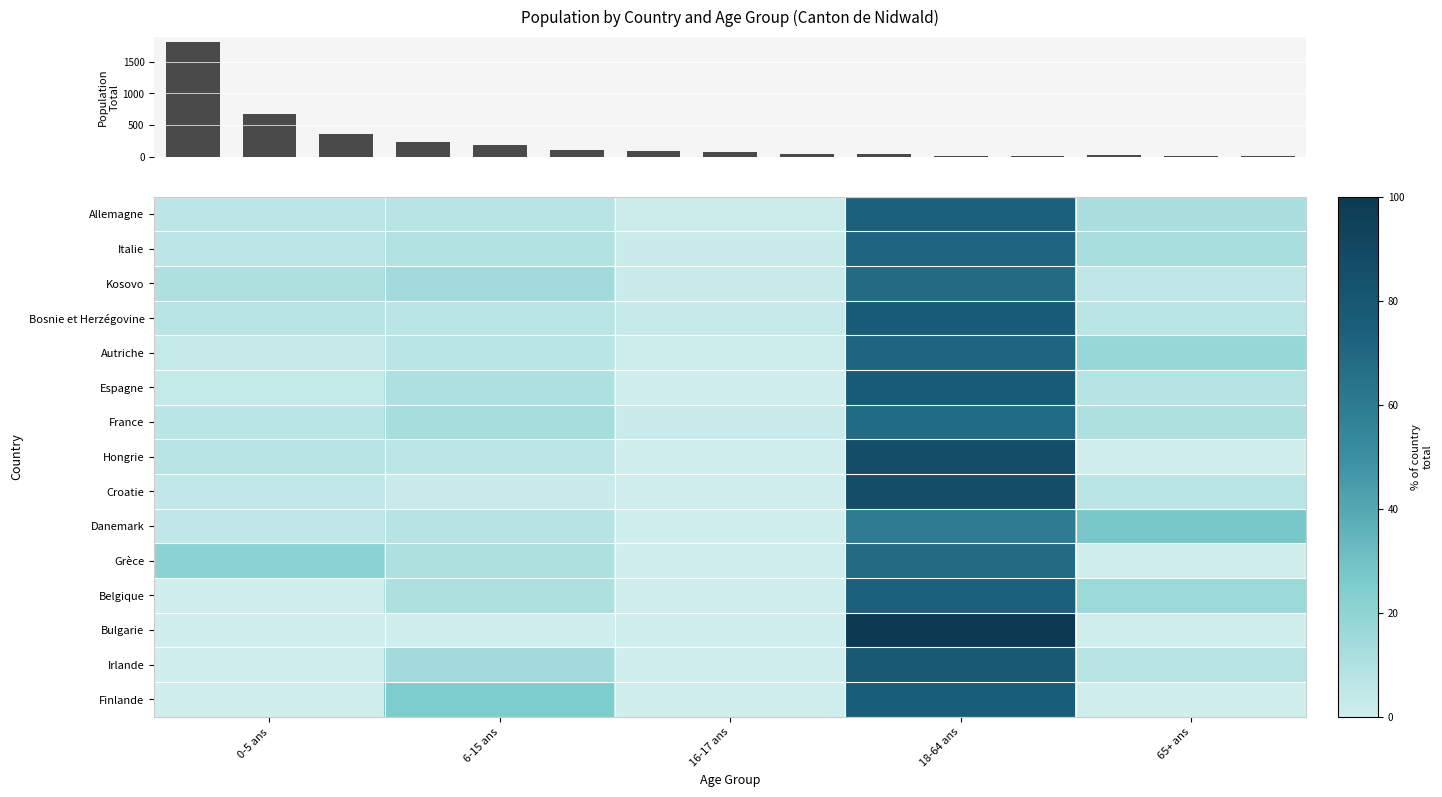

Reading left to right, list all the values displayed in this chart.

Allemagne: 0-5 ans=5.9	6-15 ans=7.4	16-17 ans=1.5	18-64 ans=73.9	65+ ans=11.3
Italie: 0-5 ans=6.0	6-15 ans=8.7	16-17 ans=1.9	18-64 ans=71.5	65+ ans=11.9
Kosovo: 0-5 ans=10.5	6-15 ans=14.2	16-17 ans=1.7	18-64 ans=68.7	65+ ans=4.8
Bosnie et Herzégovine: 0-5 ans=7.1	6-15 ans=6.7	16-17 ans=2.9	18-64 ans=76.5	65+ ans=6.7
Autriche: 0-5 ans=3.3	6-15 ans=6.7	16-17 ans=1.1	18-64 ans=71.1	65+ ans=17.8
Espagne: 0-5 ans=3.6	6-15 ans=10.9	16-17 ans=0.0	18-64 ans=77.3	65+ ans=8.2
France: 0-5 ans=6.8	6-15 ans=12.5	16-17 ans=2.3	18-64 ans=68.2	65+ ans=10.2
Hongrie: 0-5 ans=7.4	6-15 ans=6.2	16-17 ans=0.0	18-64 ans=86.4	65+ ans=0.0
Croatie: 0-5 ans=4.5	6-15 ans=2.3	16-17 ans=0.0	18-64 ans=86.4	65+ ans=6.8
Danemark: 0-5 ans=5.4	6-15 ans=8.1	16-17 ans=0.0	18-64 ans=59.5	65+ ans=27.0
Grèce: 0-5 ans=21.1	6-15 ans=10.5	16-17 ans=0.0	18-64 ans=68.4	65+ ans=0.0
Belgique: 0-5 ans=0.0	6-15 ans=10.5	16-17 ans=0.0	18-64 ans=73.7	65+ ans=15.8
Bulgarie: 0-5 ans=0.0	6-15 ans=0.0	16-17 ans=0.0	18-64 ans=100.0	65+ ans=0.0
Irlande: 0-5 ans=0.0	6-15 ans=14.3	16-17 ans=0.0	18-64 ans=78.6	65+ ans=7.1
Finlande: 0-5 ans=0.0	6-15 ans=25.0	16-17 ans=0.0	18-64 ans=75.0	65+ ans=0.0